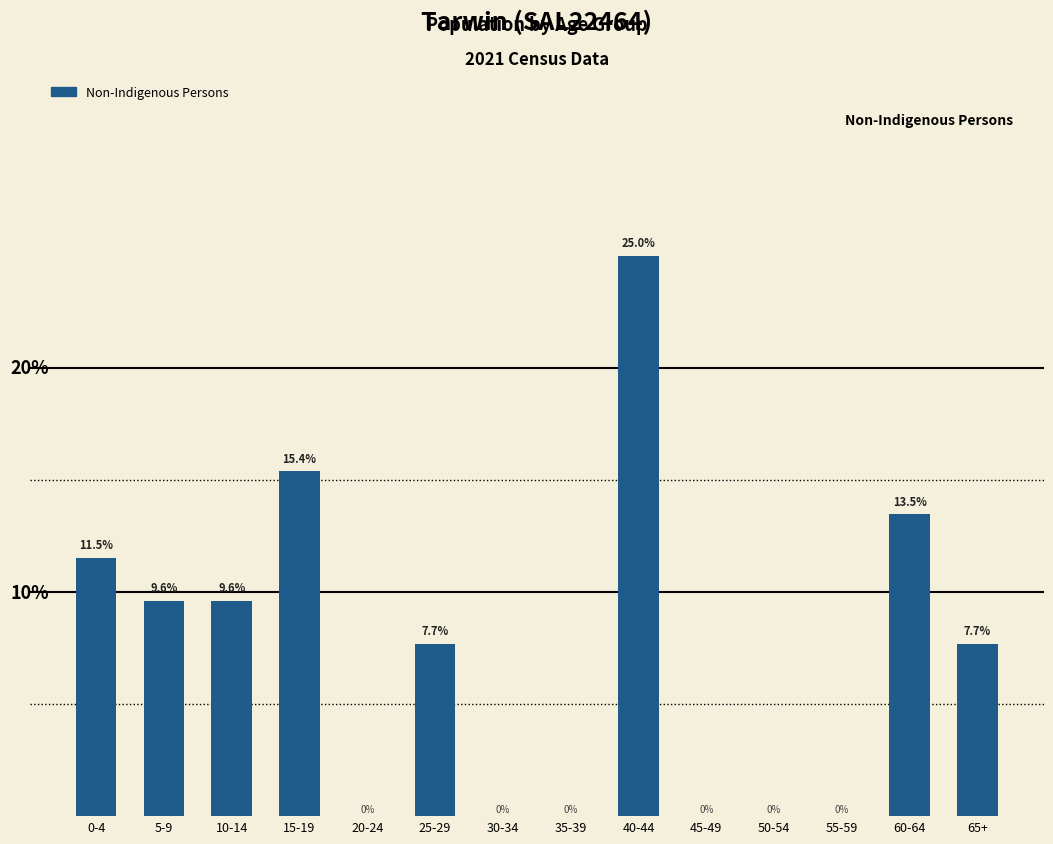

At which label is the value closest to 12?

0-4